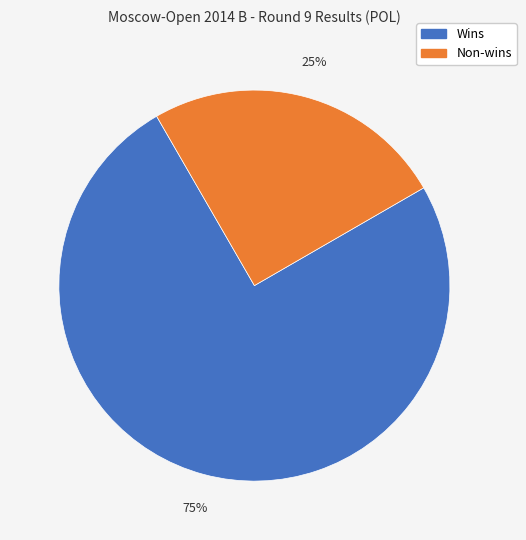

Does any single category account for the majority?

Yes